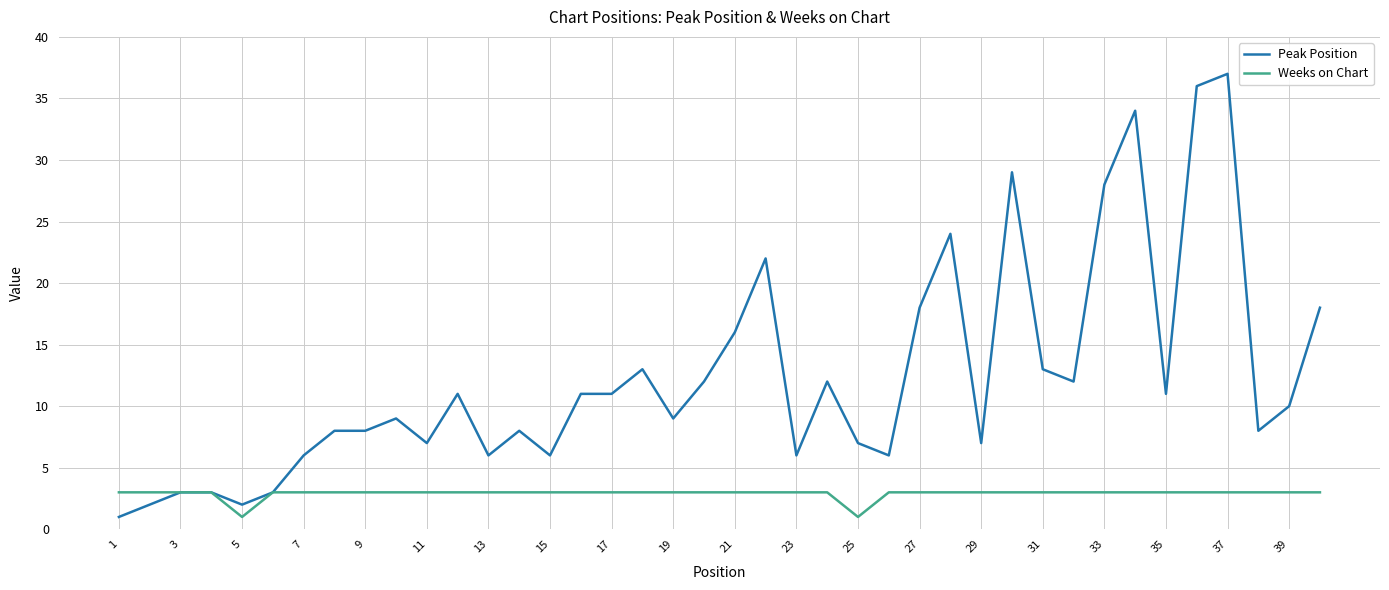

Does the chart have visible grid lines?

Yes